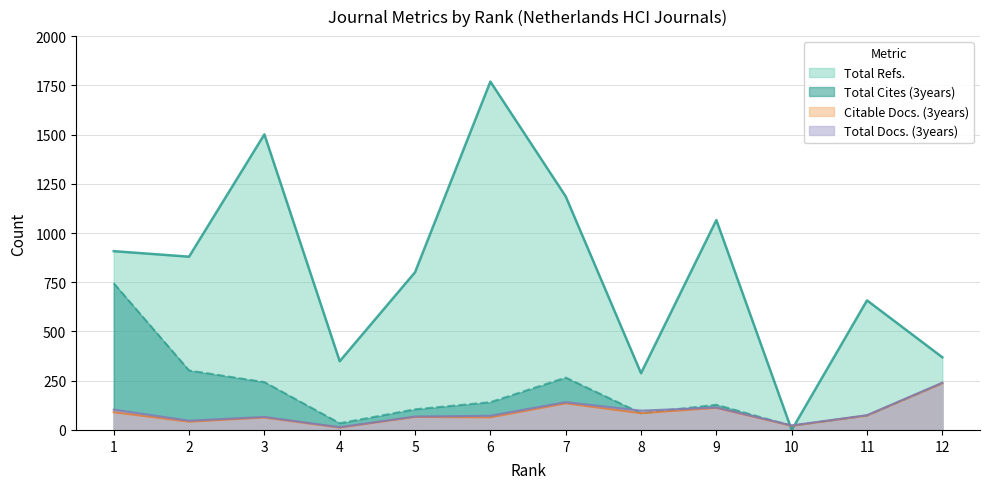

What is the spread (max minus min) of values at 2?

838